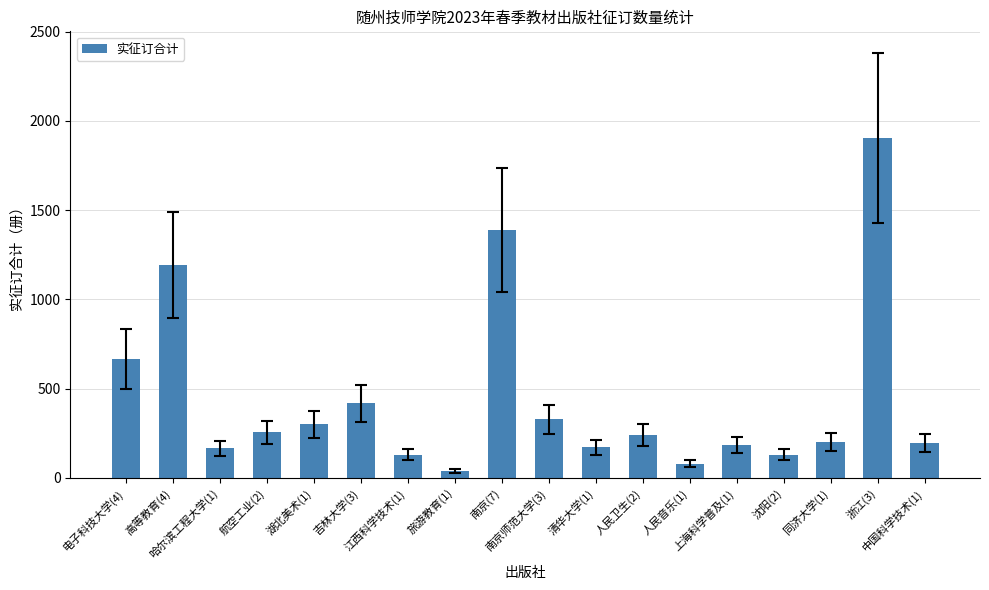

Does the chart contain any negative values?

No